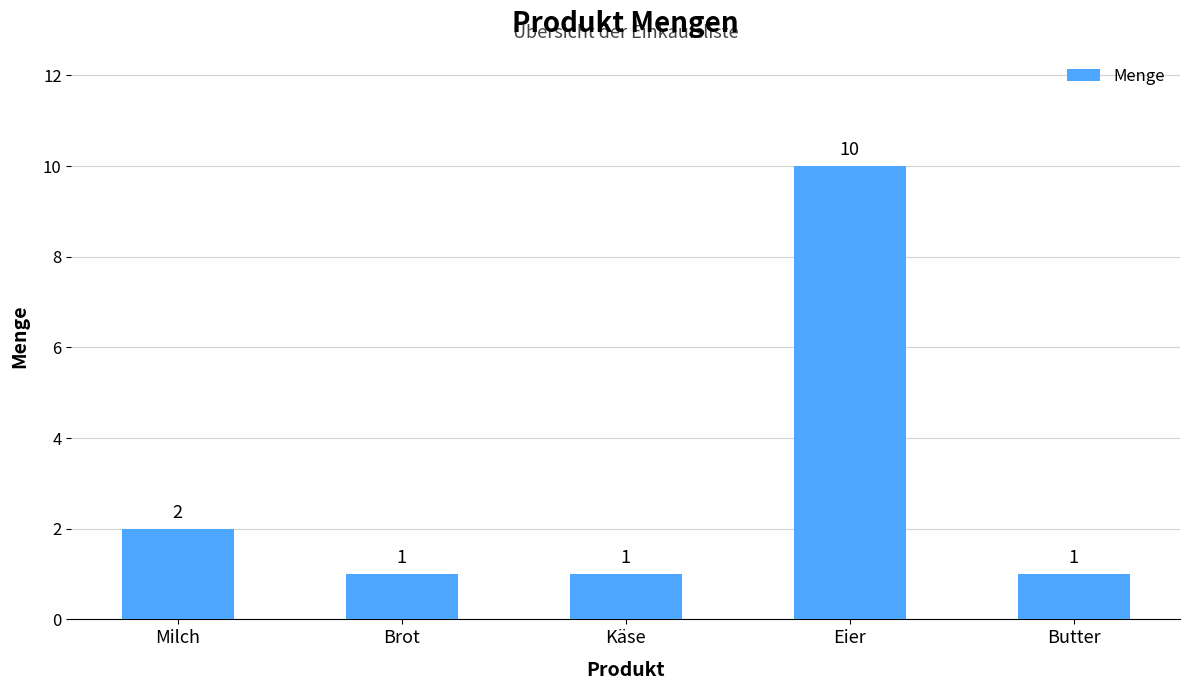

Which has a higher value, Eier or Brot?

Eier